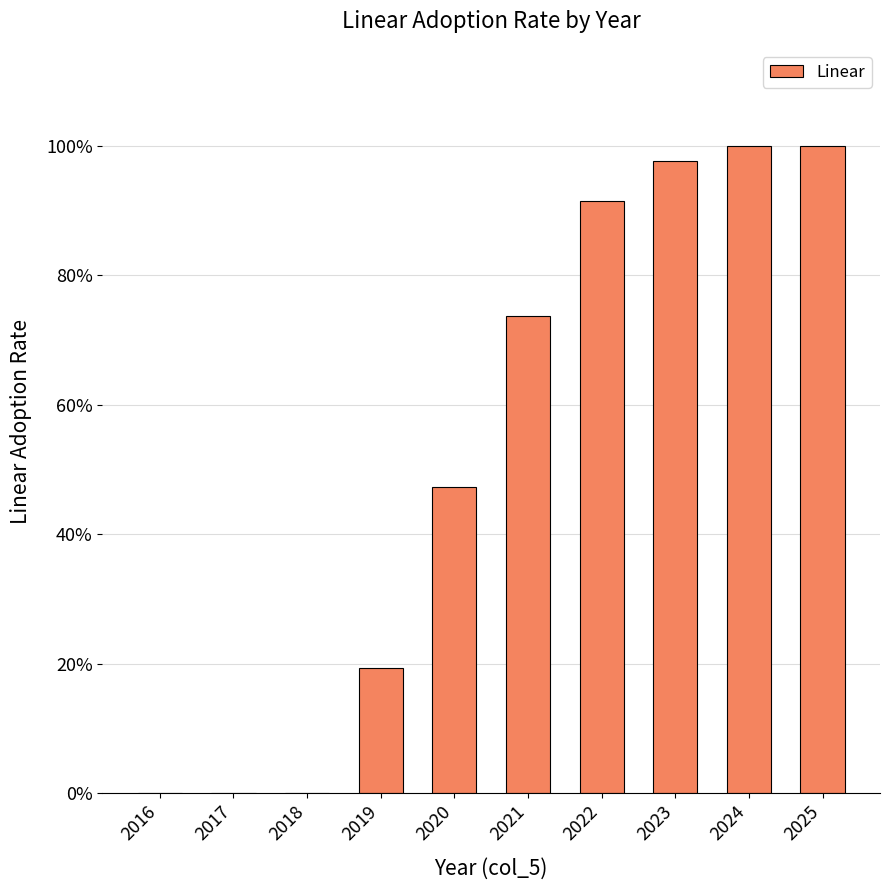

Are the bars horizontal?

No